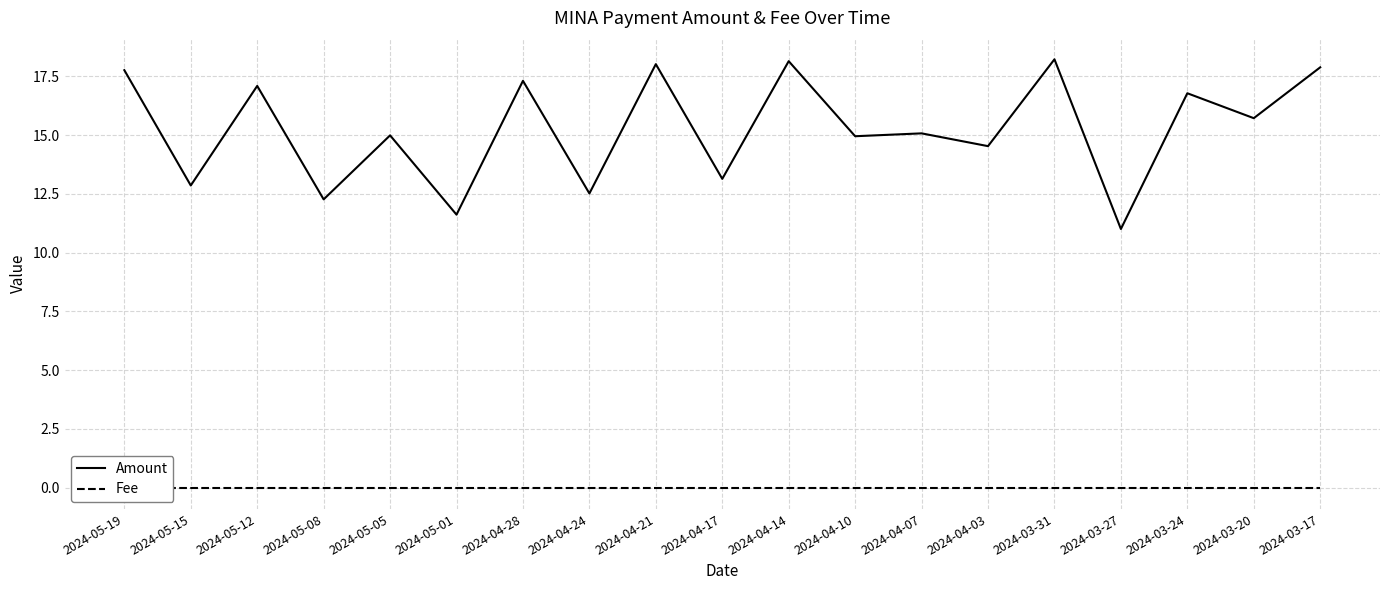

Which series changed the most between 2024-03-27 and 2024-03-17?

Amount